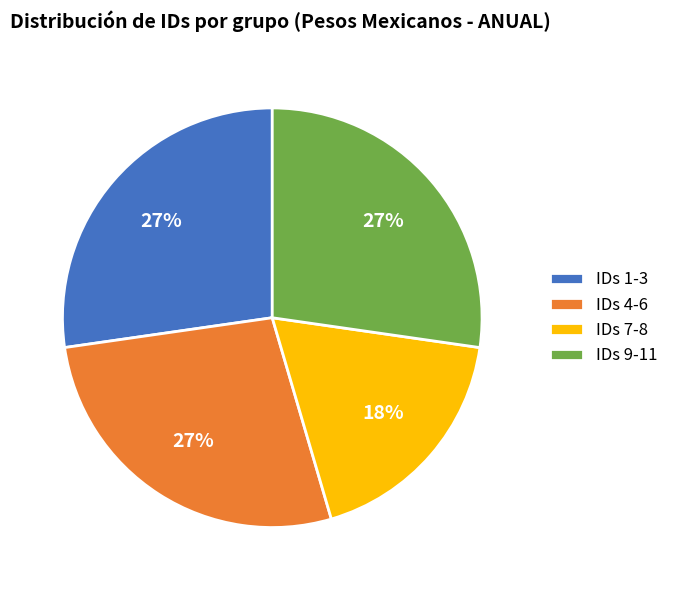

Do IDs 9-11 and IDs 7-8 together represent more than half of the pie?

No